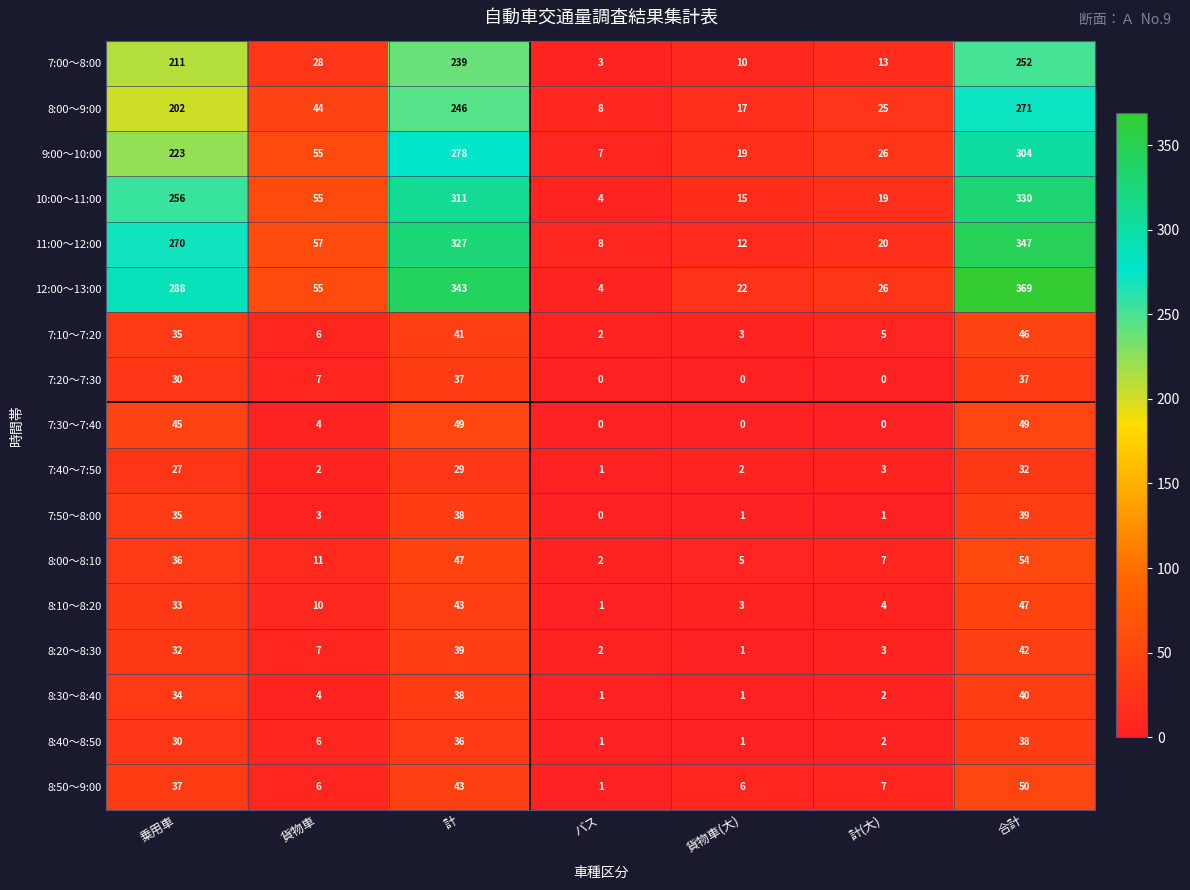

Between 貨物車(大) and 合計, which series saw the biggest shift?

12:00～13:00